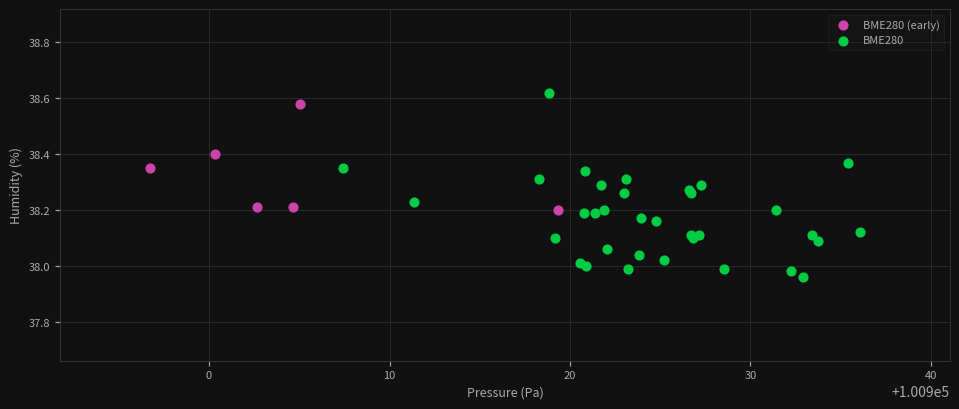

Which series has the largest Y range (max minus min)?

BME280